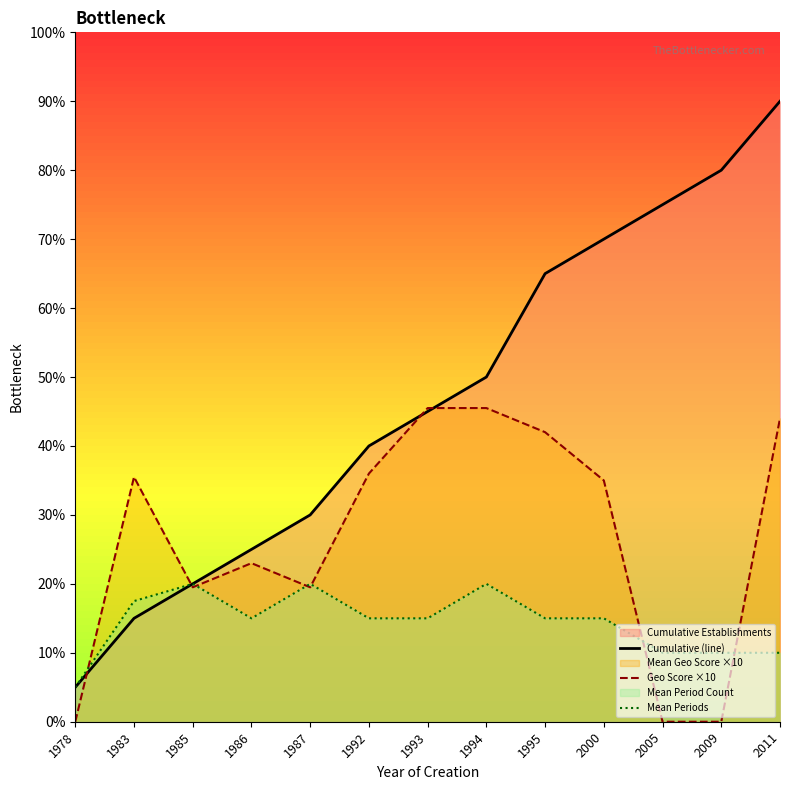

List the series in order of their overall mean, highest first.

Cumulative (line), Geo Score ×10, Mean Periods